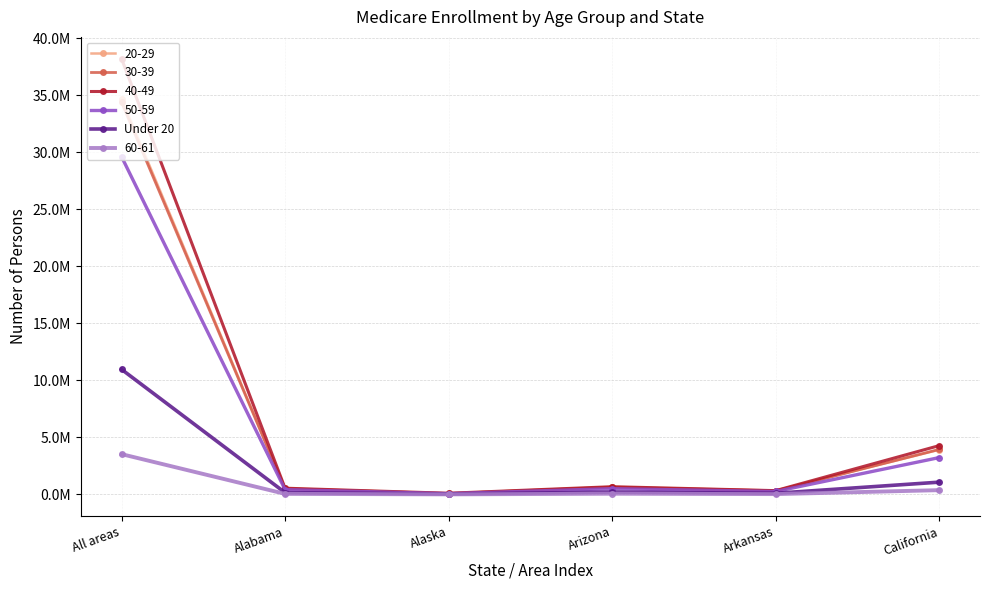

What position from the right is Arkansas?

2